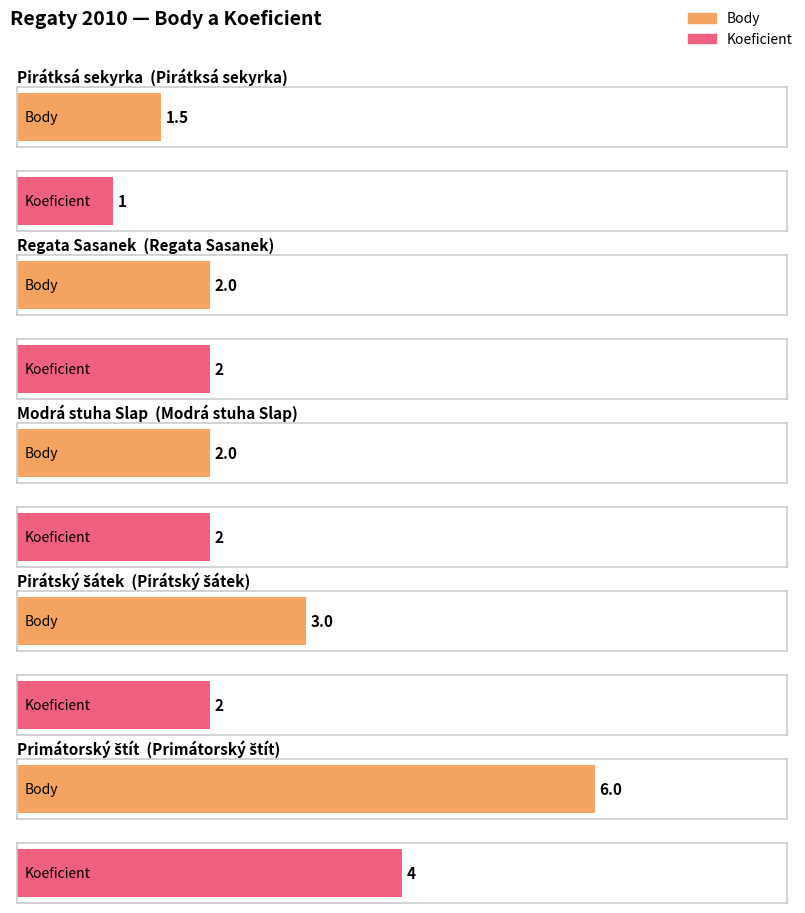

What is the value of the Body bar at the 3rd from the left?

2.0